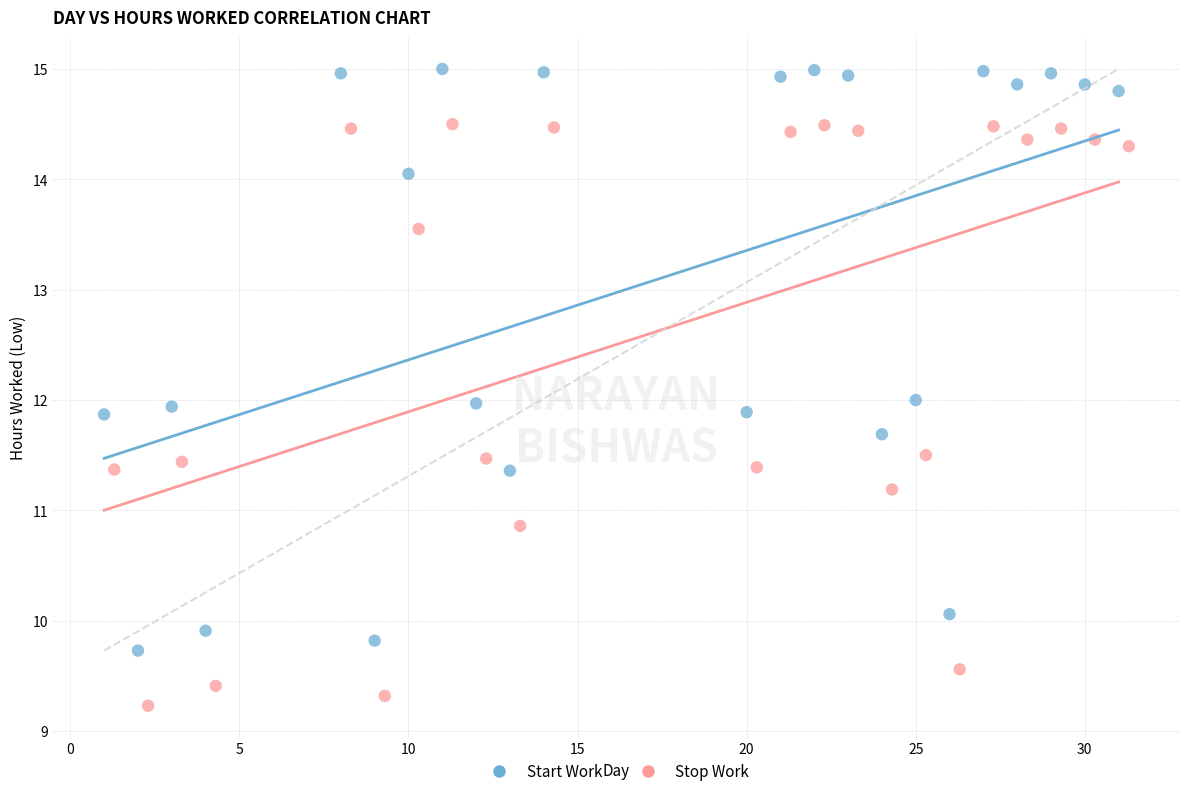

Which series contains the highest Y value?

Start Work